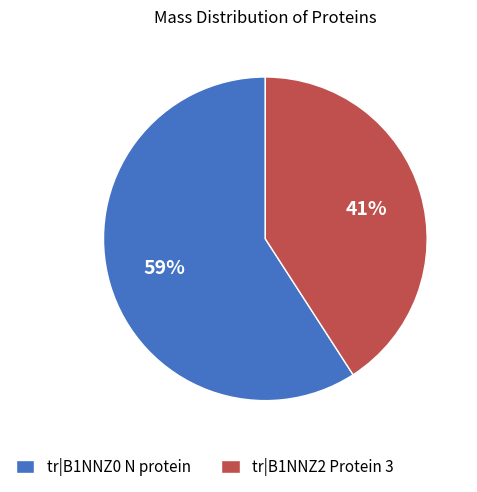

What is the ratio of the value at tr|B1NNZ0 N protein to the value at tr|B1NNZ2 Protein 3?

1.4